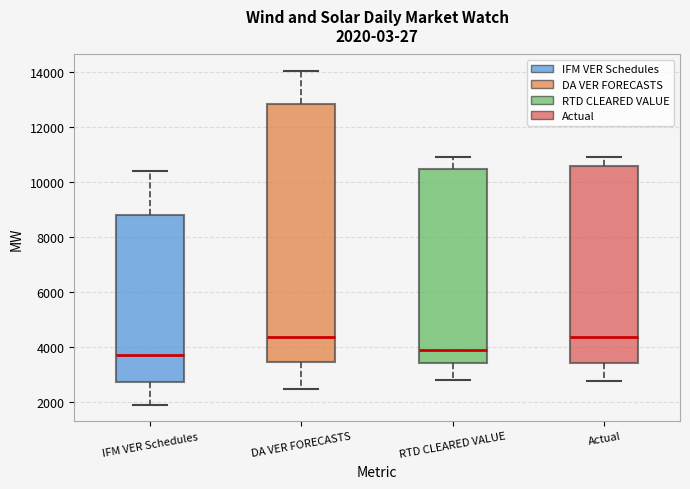

Comparing the boxes themselves (not the whiskers), which one is the tallest?

DA VER FORECASTS